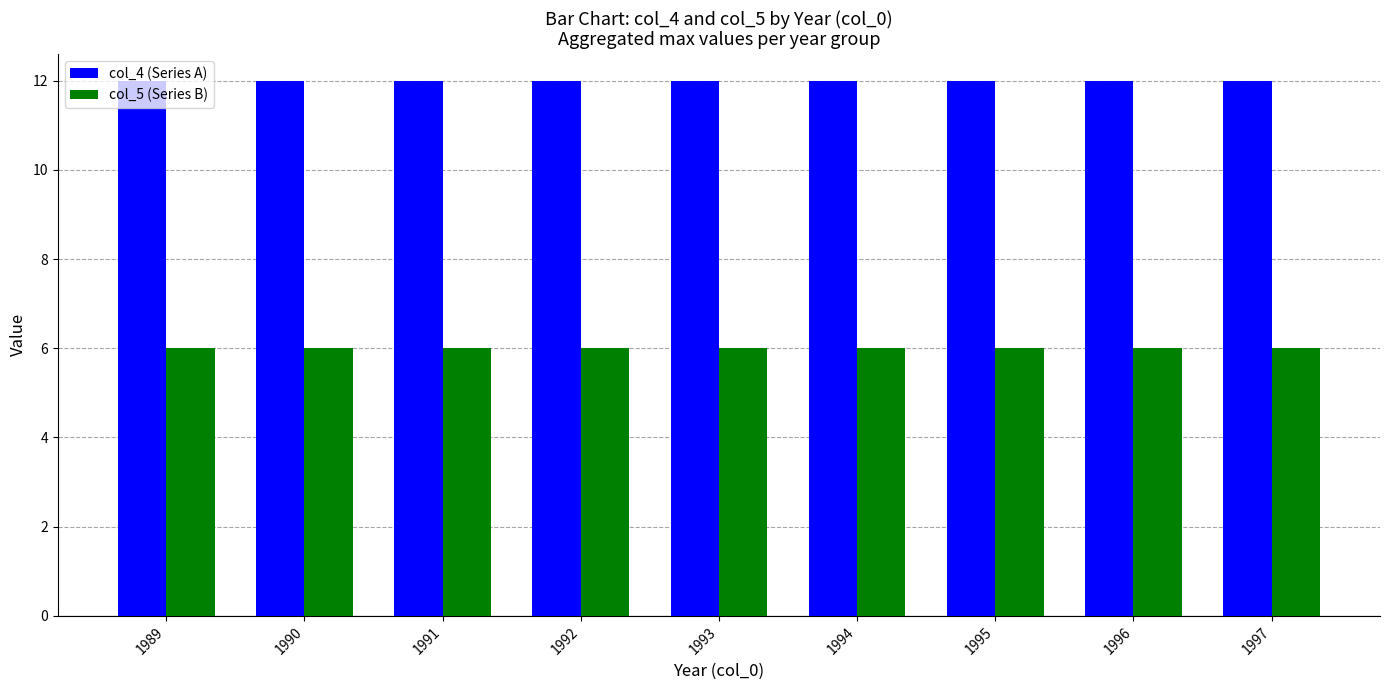

What is the sum of the col_5 (Series B) values at 1992 and 1989?

12